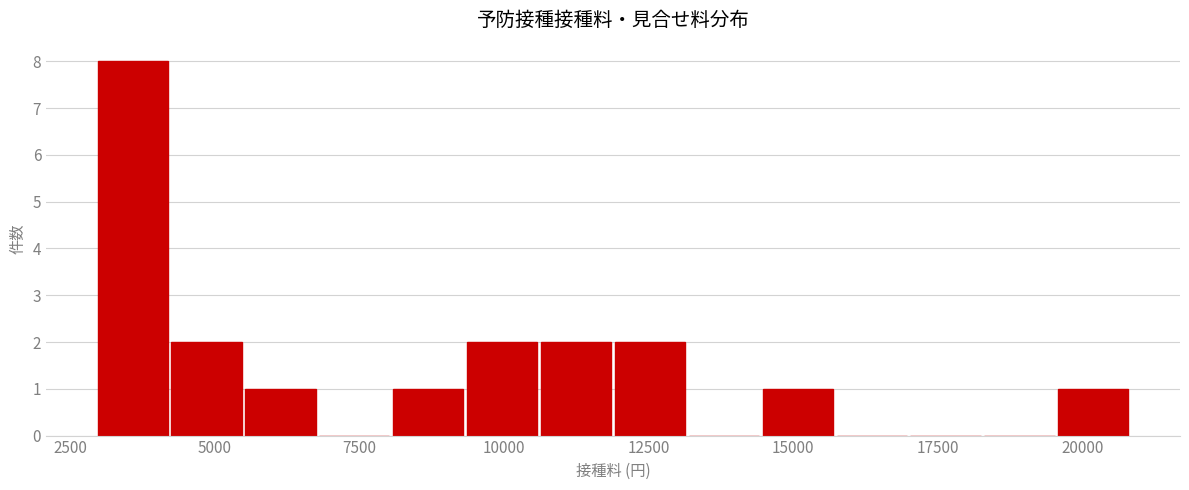

Around what value on the x-axis is the tallest bar? Give the approximate position of its centre, as read against the axis.

3500